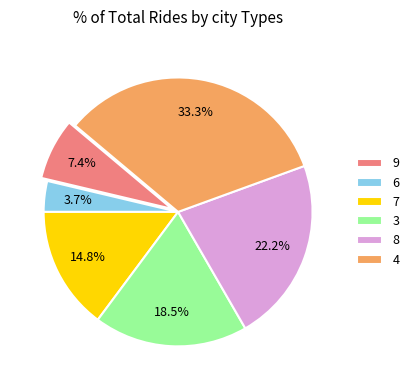

What percentage do 7 and 6 together represent?

18.5%